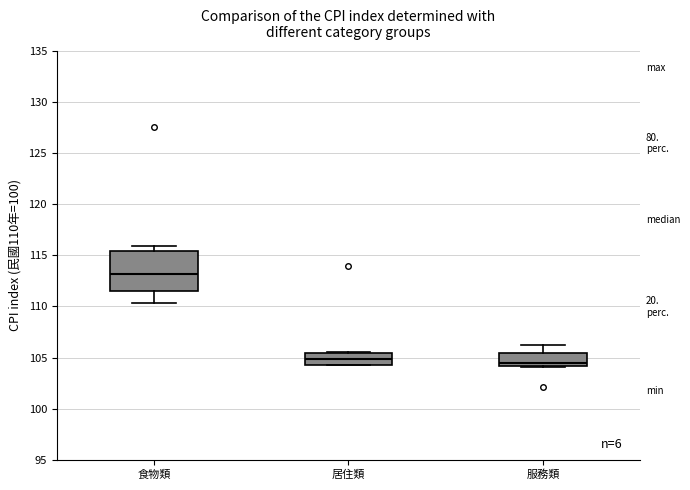

Where does the median line of the box for 居住類 sit on the y-axis? The values are not printed on the chart, so give them approximately, as read against the axis.

105.0